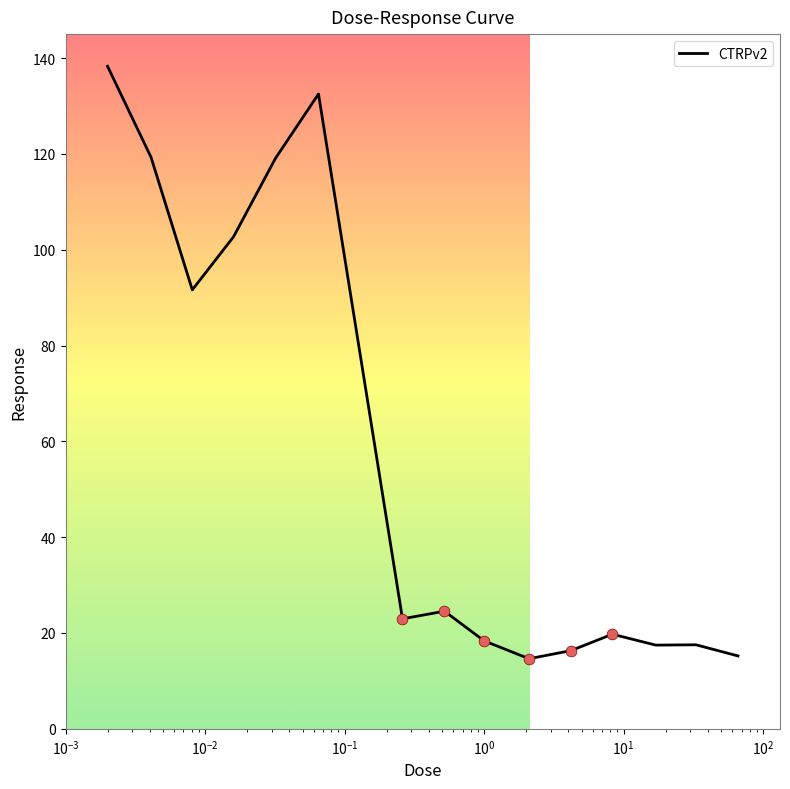

What is the difference between the maximum and minimum values?

123.7